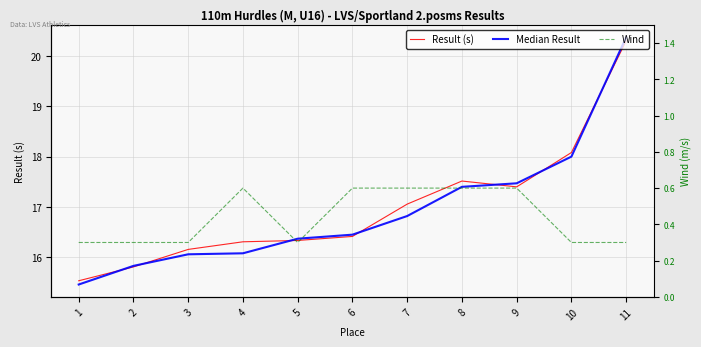

Which category has the lowest value in the Result (s) series?

1